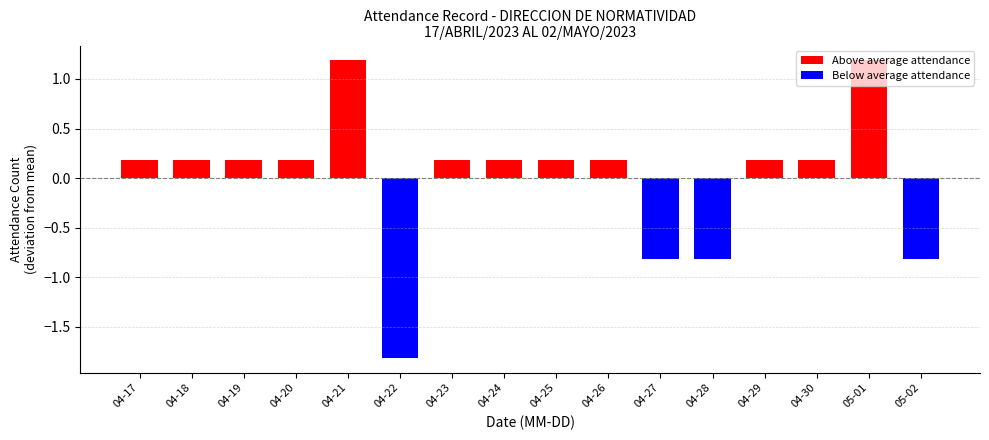

Reading right to left, transcribe all the data shown in this chart.

-0.8	1.2	0.2	0.2	-0.8	-0.8	0.2	0.2	0.2	0.2	-1.8	1.2	0.2	0.2	0.2	0.2